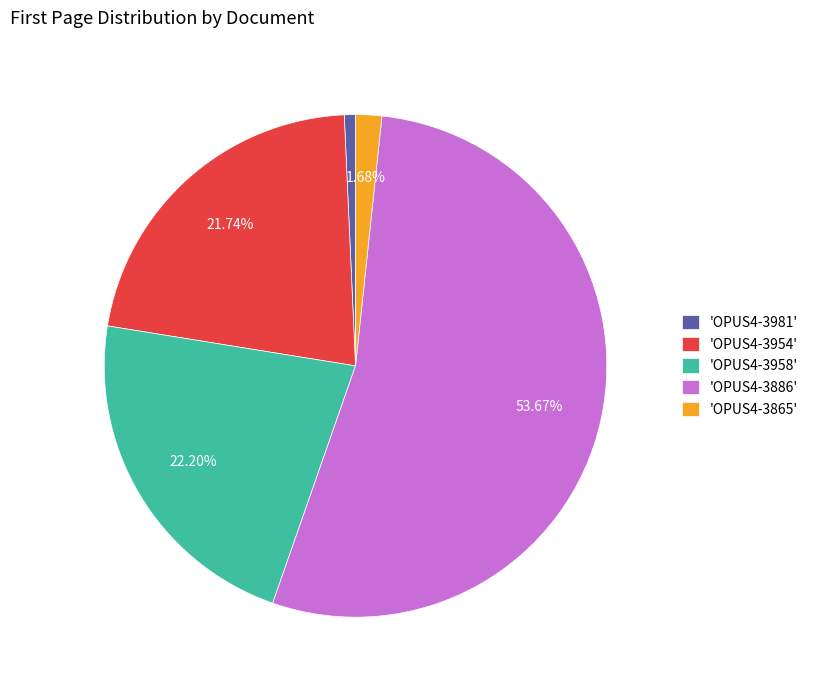

Which slice is the largest?

'OPUS4-3886'